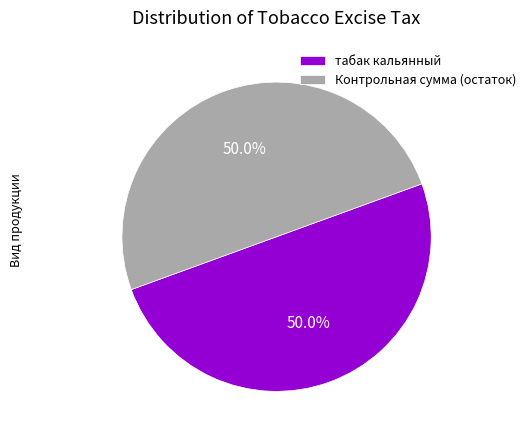

What is the ratio of the value at табак кальянный to the value at Контрольная сумма (остаток)?

1.0